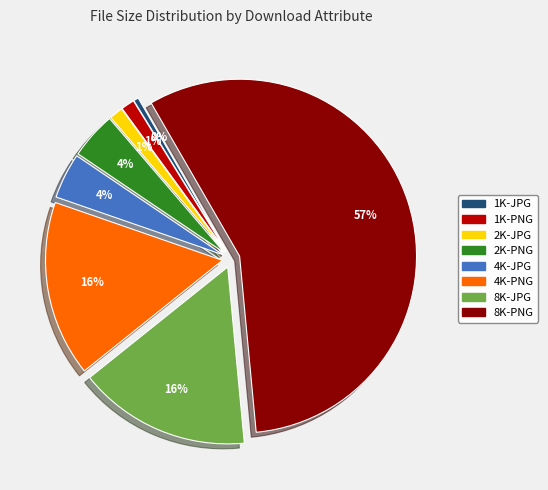

Is 8K-PNG the majority of the pie?

Yes